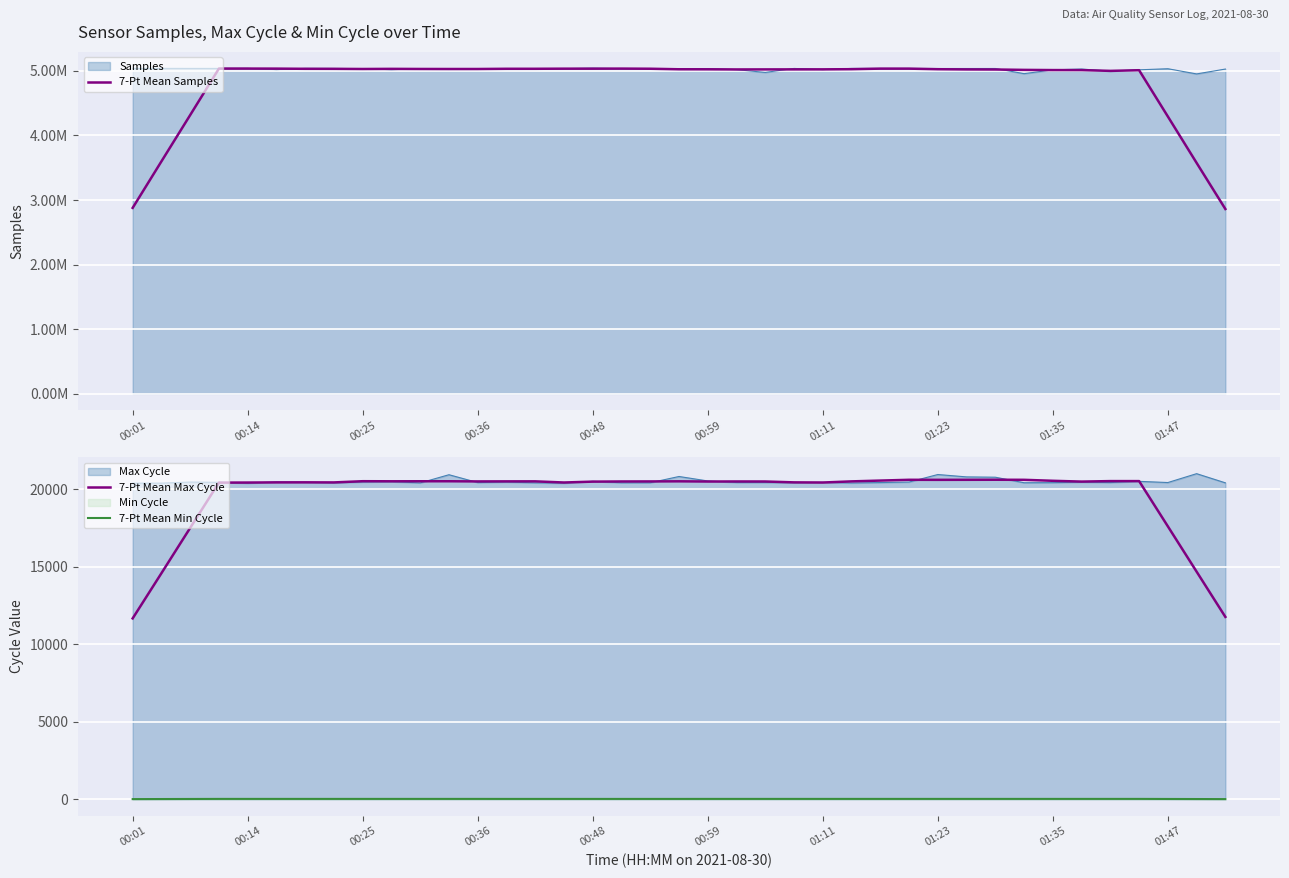

What is the approximate value of 7-Pt Mean Max Cycle at 10?

20509.7